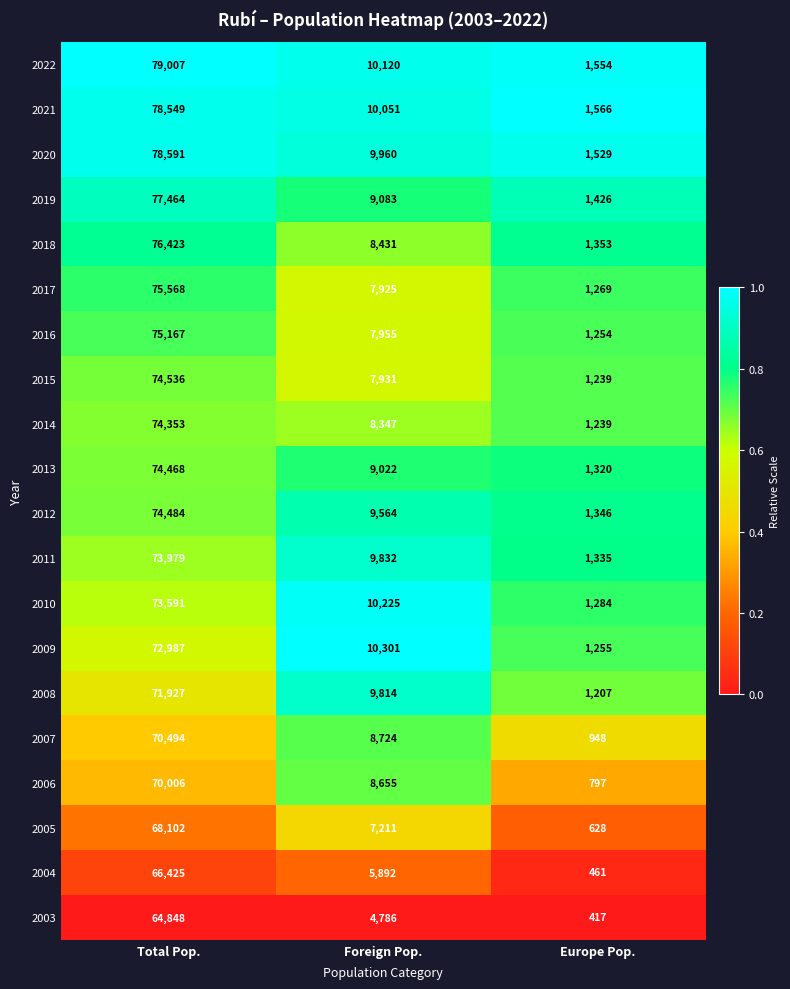

Which series has the largest total across all categories?

2022